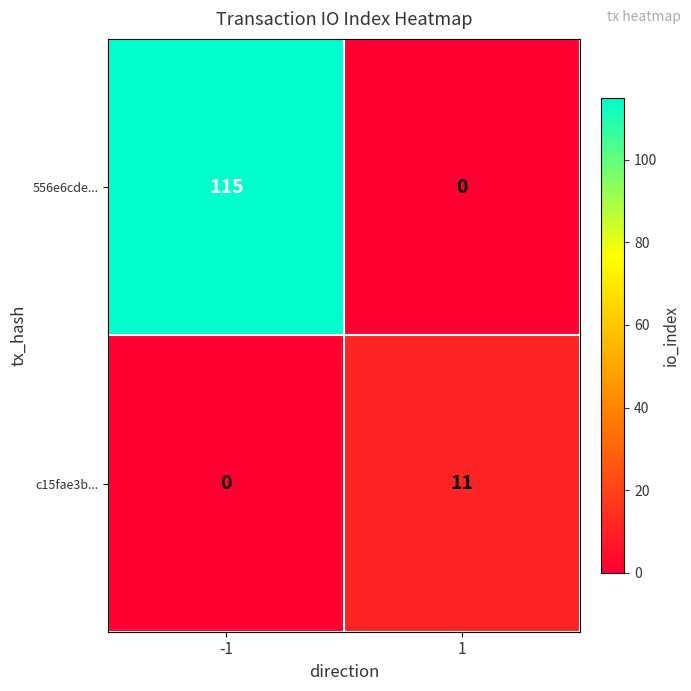

What is the total value across all series at 1?

11